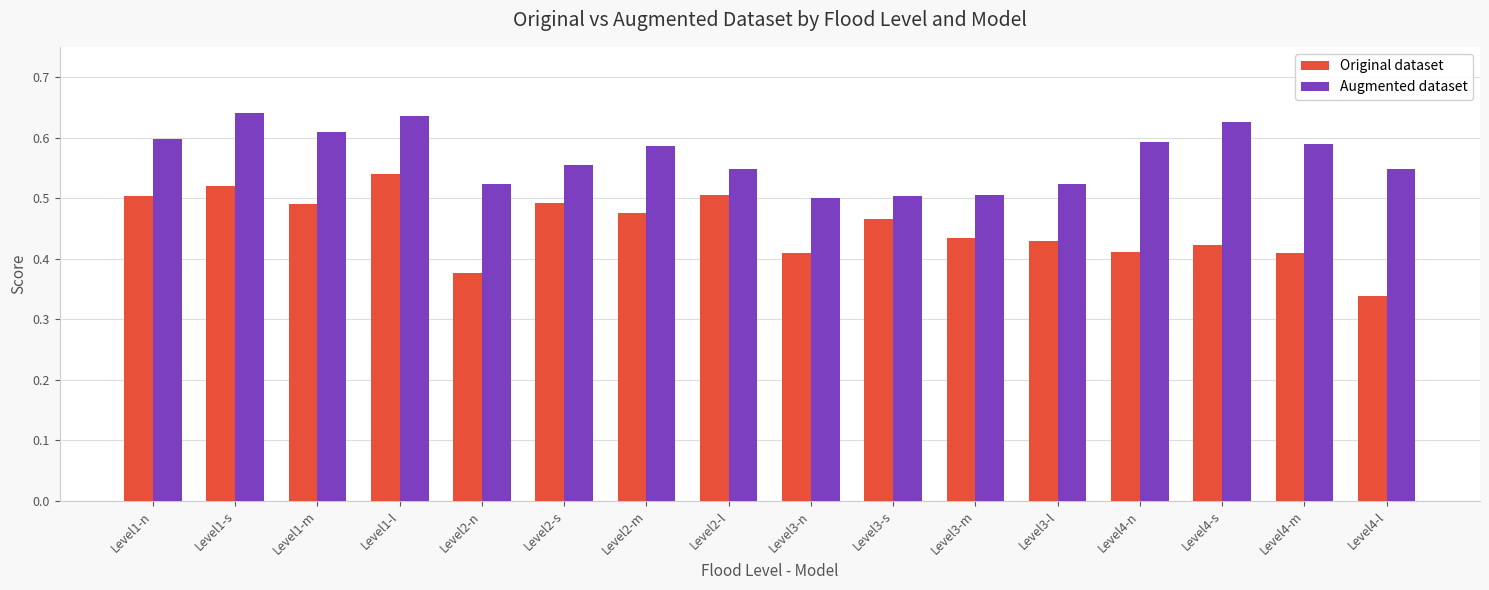

What is the total value across all series at Level2-n?

0.9